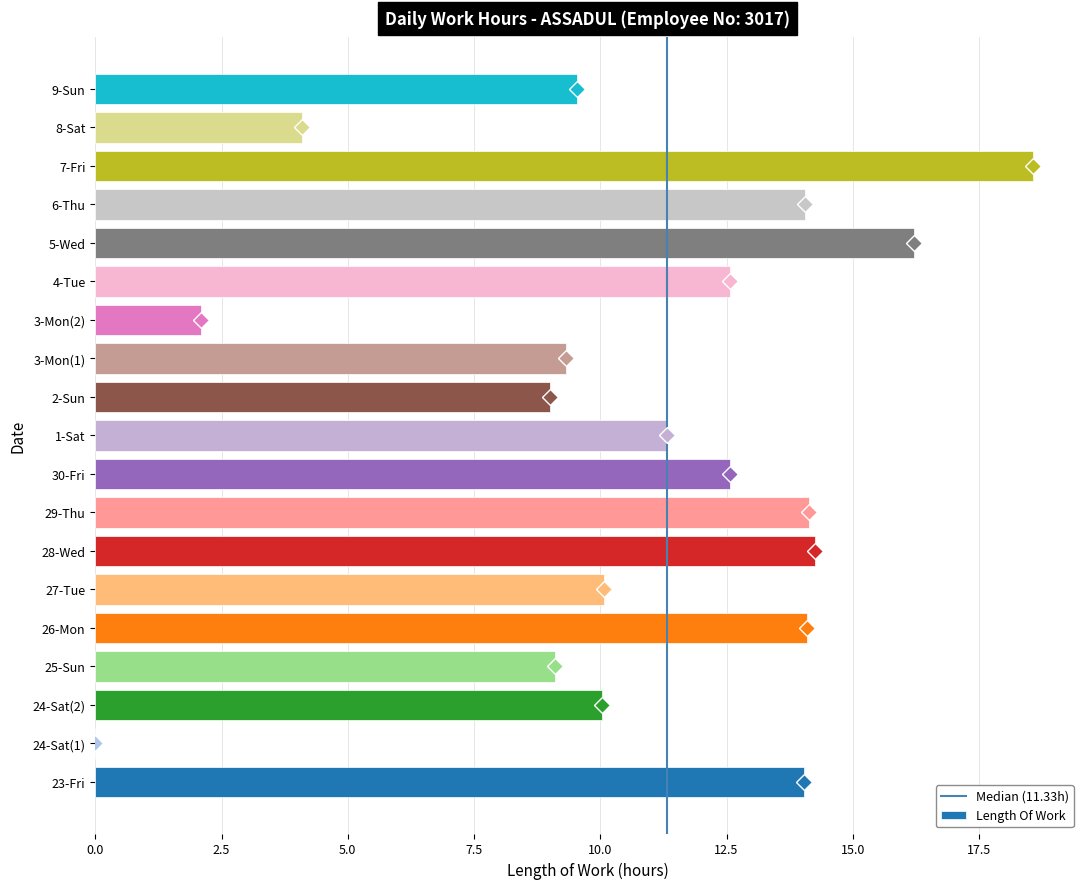

The value at 26-Mon is 14.1. True or false?

True